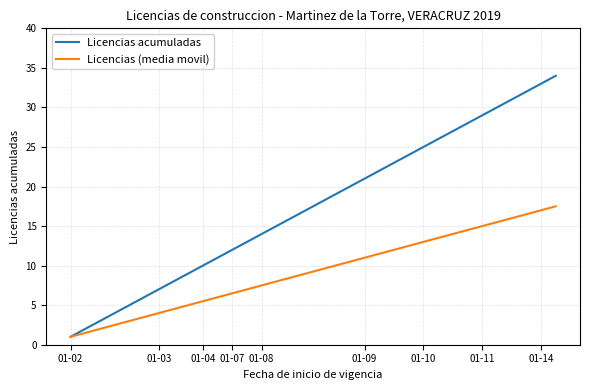

Rank the series by their maximum value, from lowest to highest.

Licencias (media movil), Licencias acumuladas